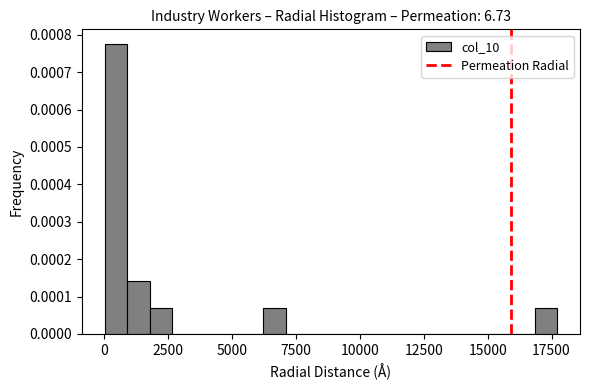

Around what value on the x-axis is the tallest bar? Give the approximate position of its centre, as read against the axis.

500